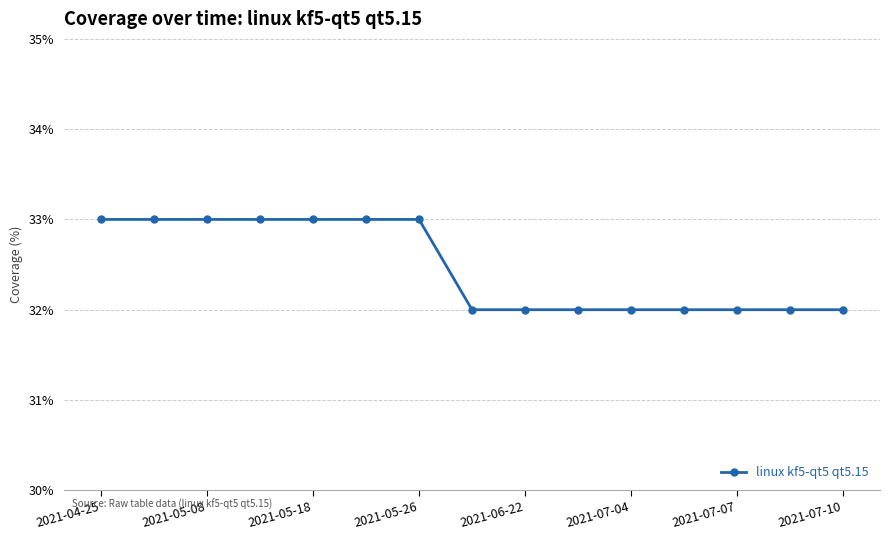

How many distinct data groups are displayed?

1